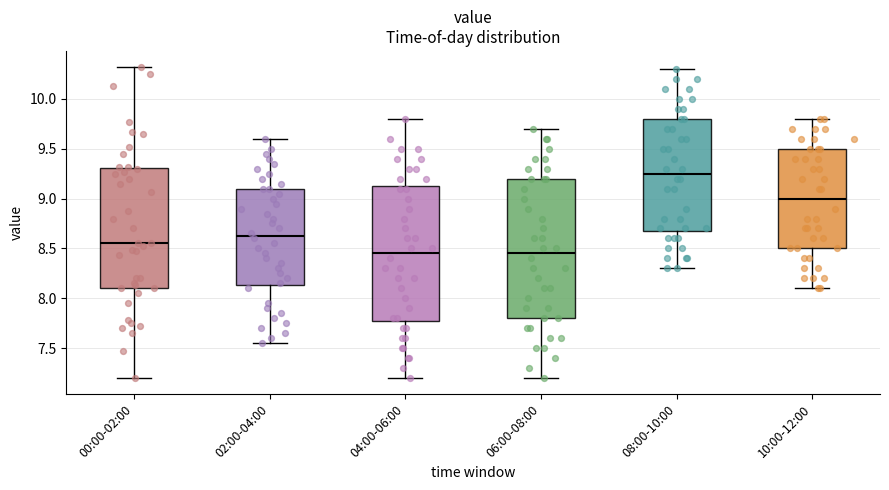

Reading left to right, transcribe this box plot: for each box, give where its median line is, the range the box spans, and where its two whiskers end, as read against the y-axis. The values are not printed on the chart, so give them approximately, as read against the axis.

00:00-02:00: median 8.55, box 8.10 to 9.30, whiskers 7.20 to 10.30
02:00-04:00: median 8.65, box 8.15 to 9.10, whiskers 7.55 to 9.60
04:00-06:00: median 8.45, box 7.80 to 9.15, whiskers 7.20 to 9.80
06:00-08:00: median 8.45, box 7.80 to 9.20, whiskers 7.20 to 9.70
08:00-10:00: median 9.25, box 8.70 to 9.80, whiskers 8.30 to 10.30
10:00-12:00: median 9.00, box 8.50 to 9.50, whiskers 8.10 to 9.80